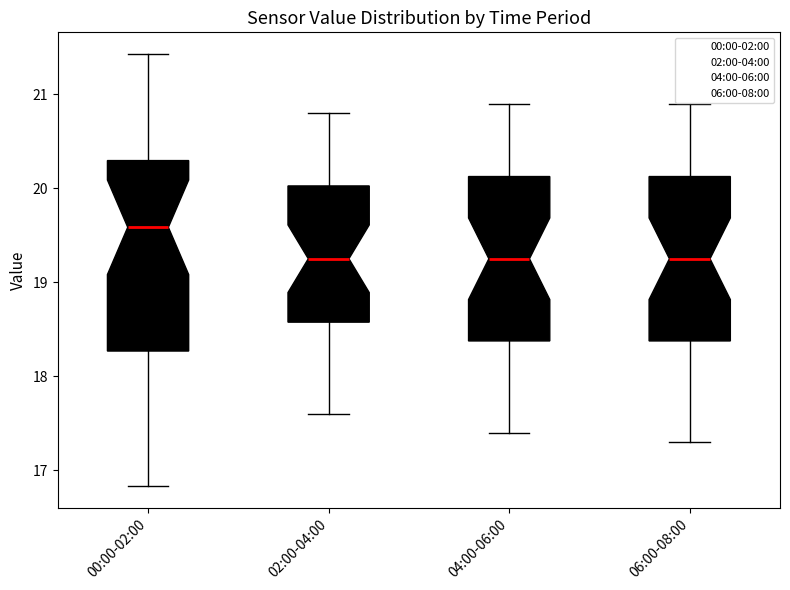

Reading left to right, read every box against the y-axis: the position of its median line, the range the box covers, and the ends of its whiskers. The values are not printed on the chart, so give them approximately, as read against the axis.

00:00-02:00: median 19.6, box 18.3 to 20.3, whiskers 16.8 to 21.4
02:00-04:00: median 19.3, box 18.6 to 20.0, whiskers 17.6 to 20.8
04:00-06:00: median 19.3, box 18.4 to 20.1, whiskers 17.4 to 20.9
06:00-08:00: median 19.3, box 18.4 to 20.1, whiskers 17.3 to 20.9